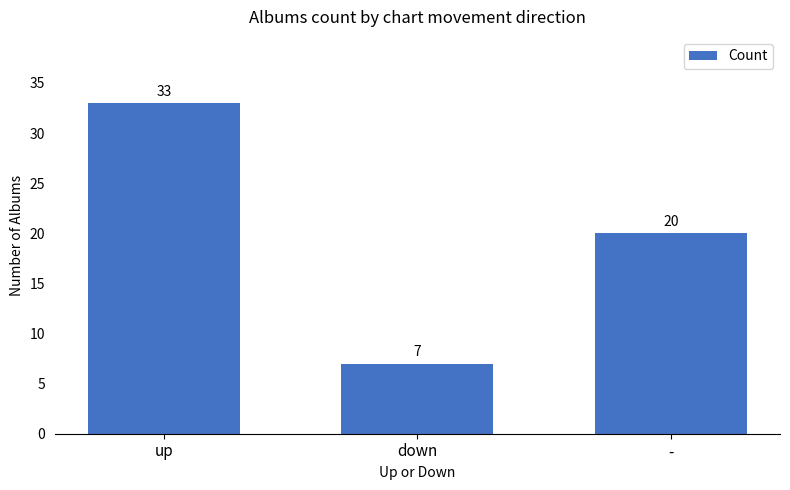

Does the chart contain any negative values?

No